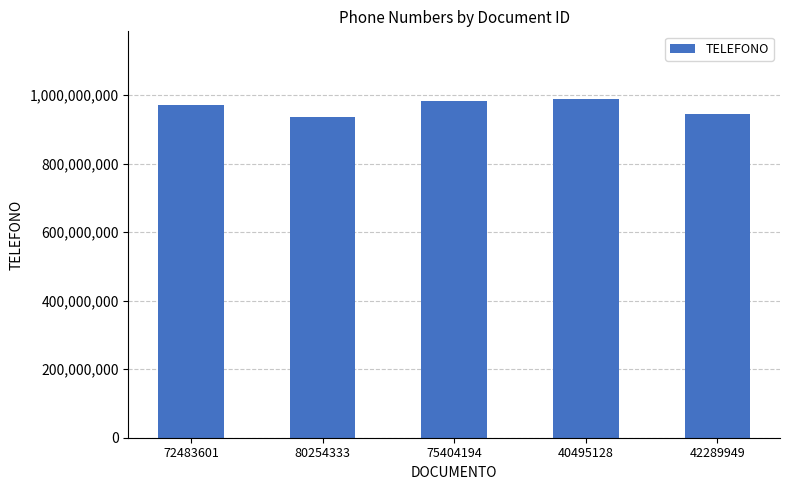

What is the average value?

964353672